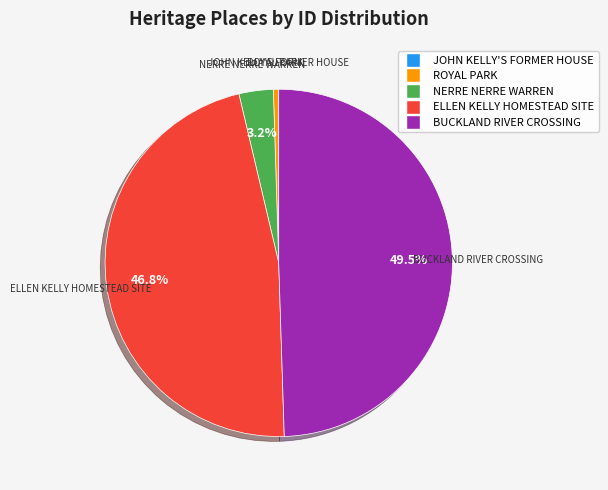

Which slice is the largest?

BUCKLAND RIVER CROSSING